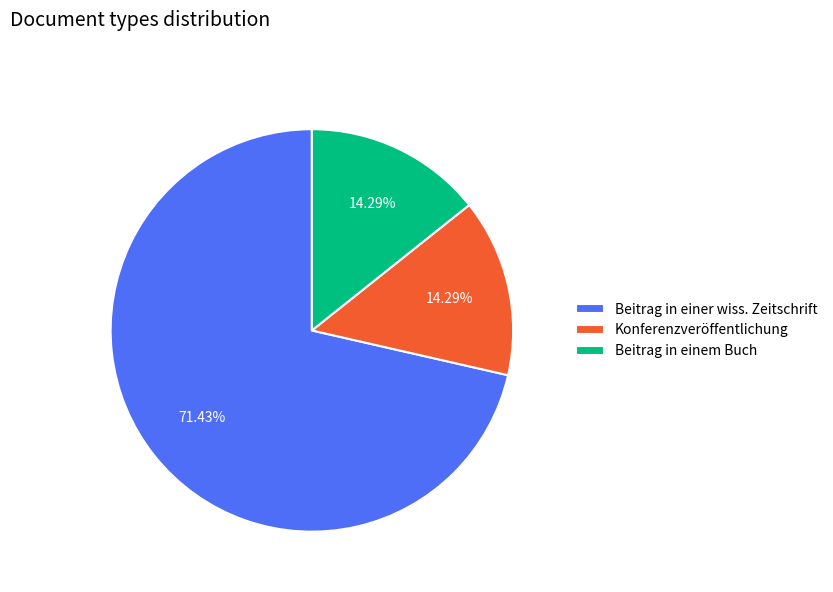

Which slice is the largest?

Beitrag in einer wiss. Zeitschrift